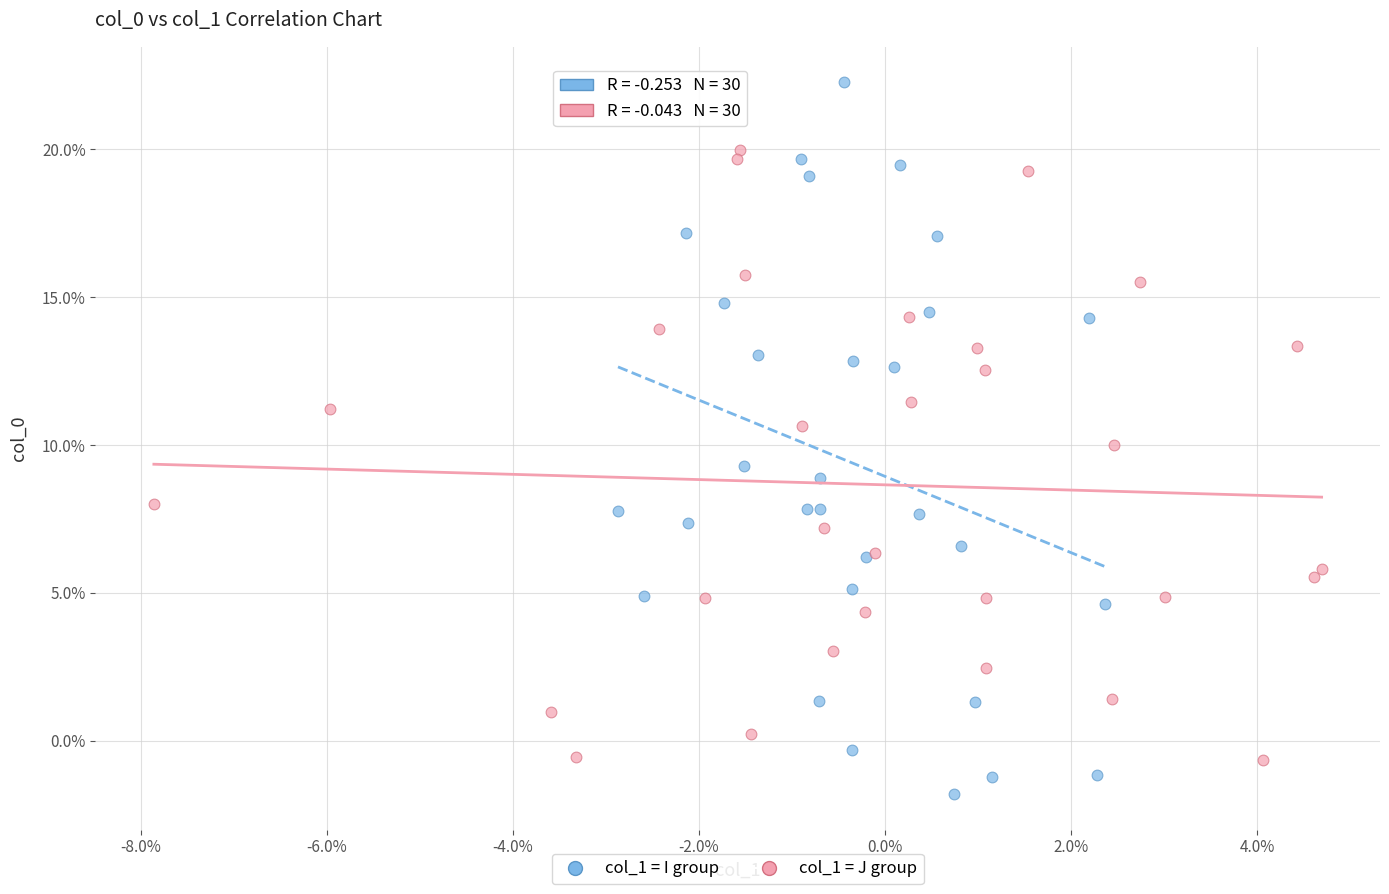

Which series contains the highest Y value?

col_1 = I group